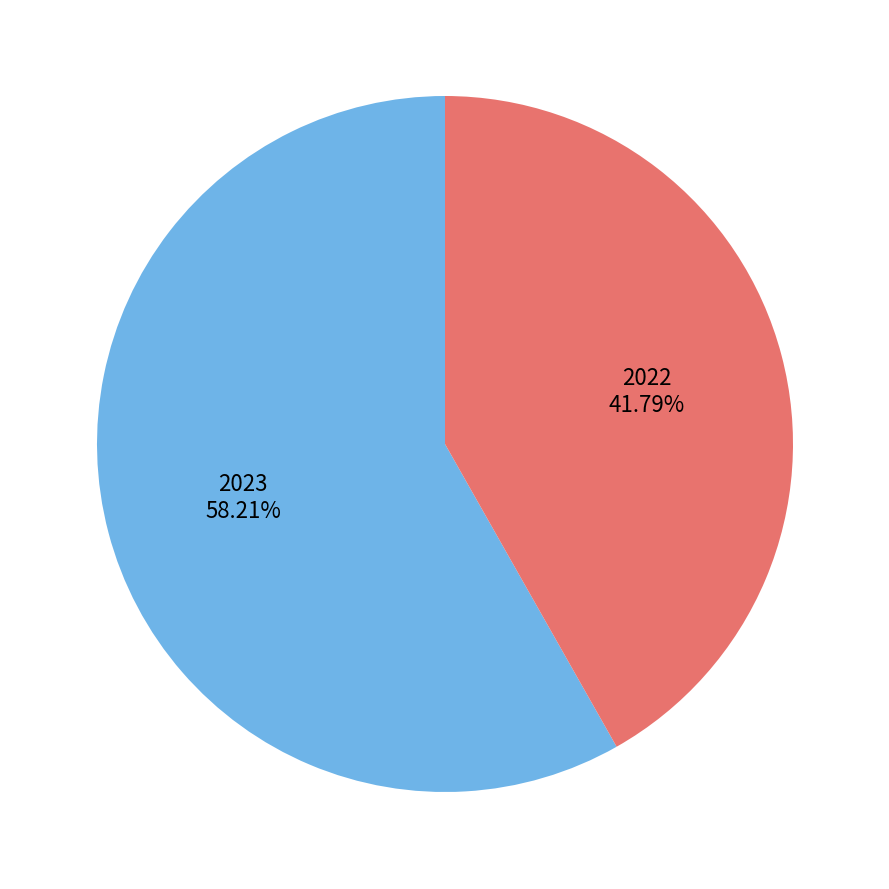

Which slice represents more than half of the pie?

2023